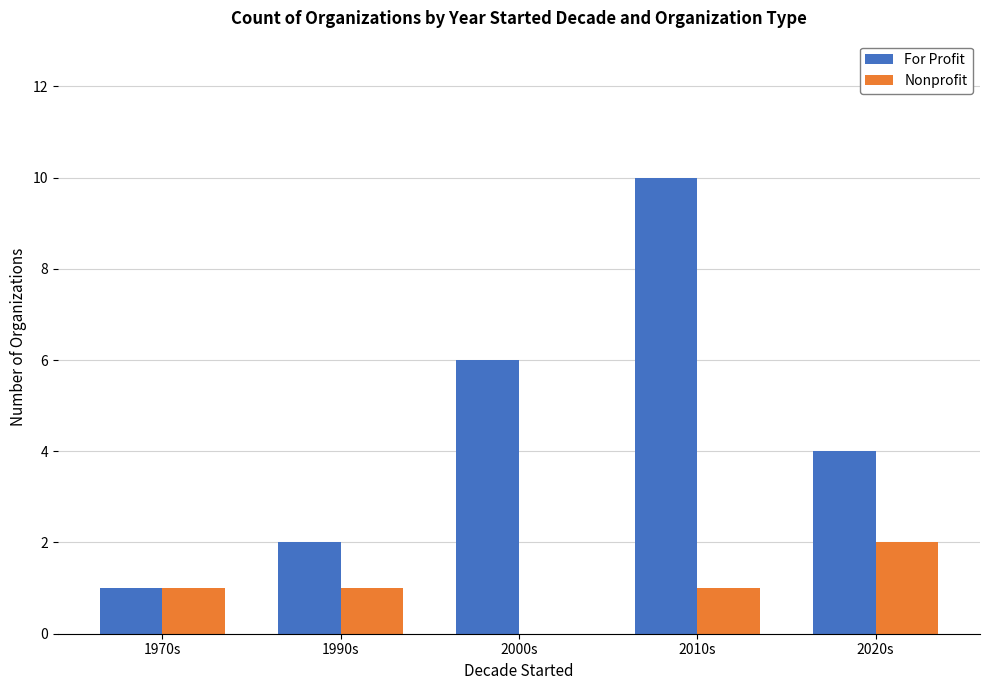

Which series changed the most between 1970s and 1990s?

For Profit